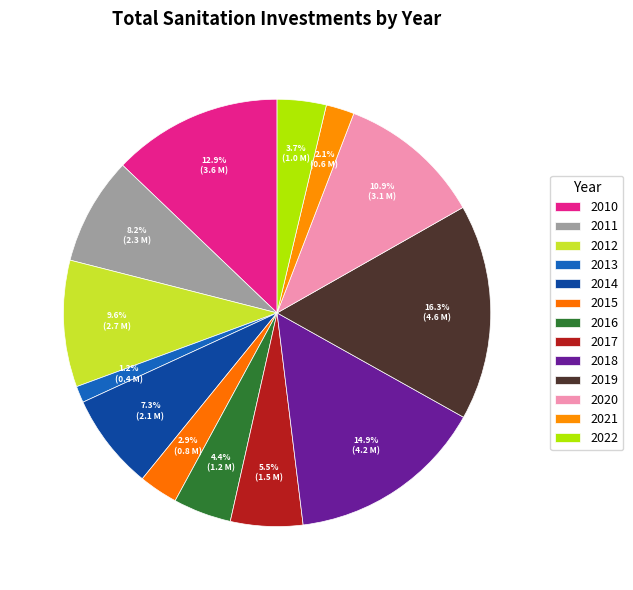

How many segments does this pie chart have?

13